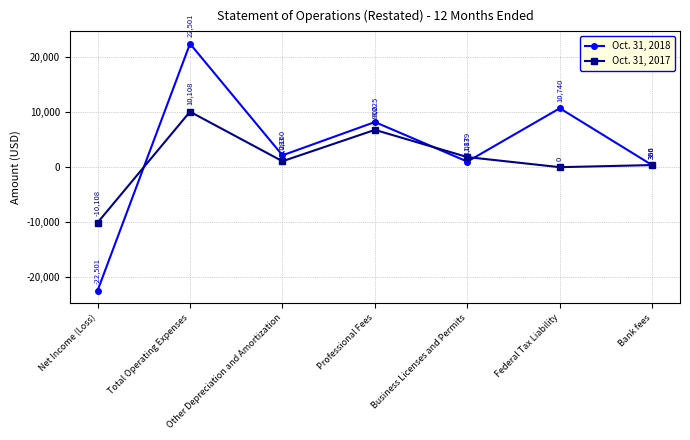

Which category has the highest value across all series?

Total Operating Expenses